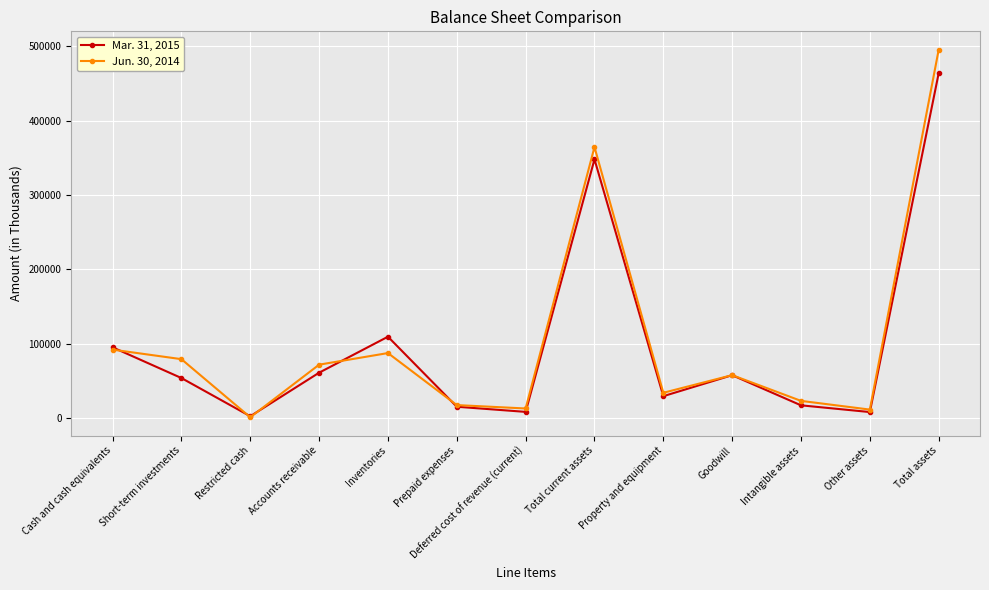

What is the approximate value of Mar. 31, 2015 at Property and equipment, to the nearest 100?

29900